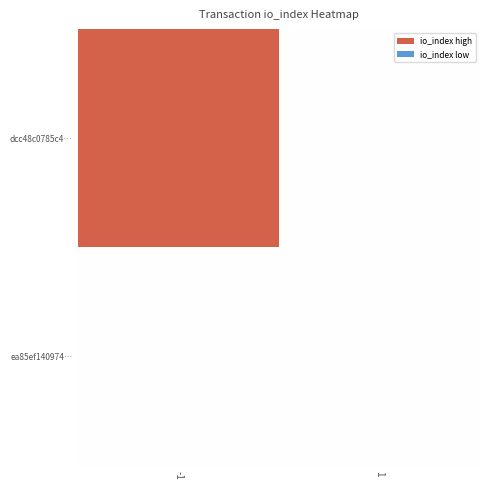

List the series in order of their peak value, lowest first.

ea85ef140974…, dcc48c0785c4…